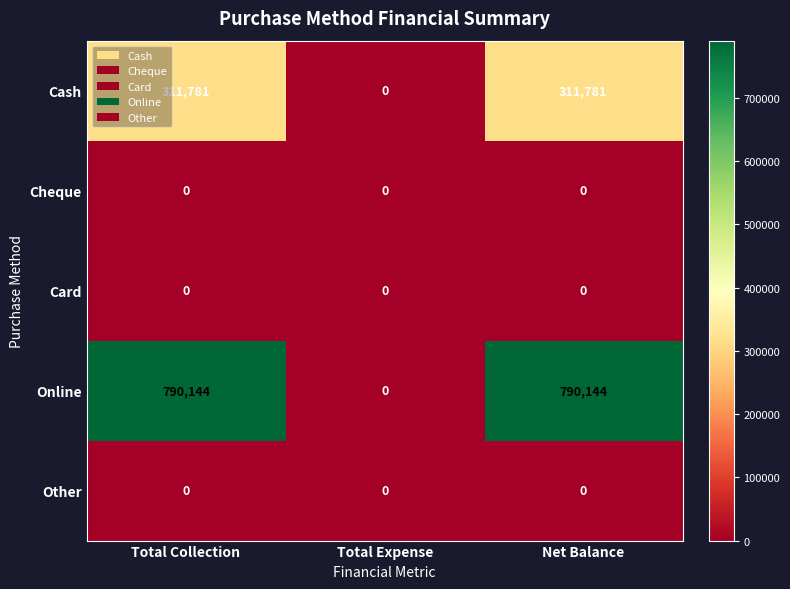

What is the sum of the Cash values at Net Balance and Total Collection?

623562